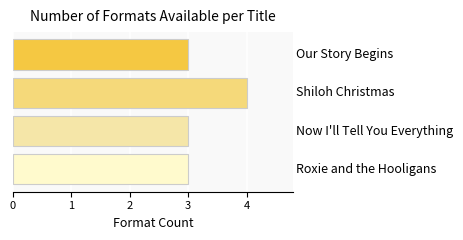

What is the maximum value shown in the chart?

4